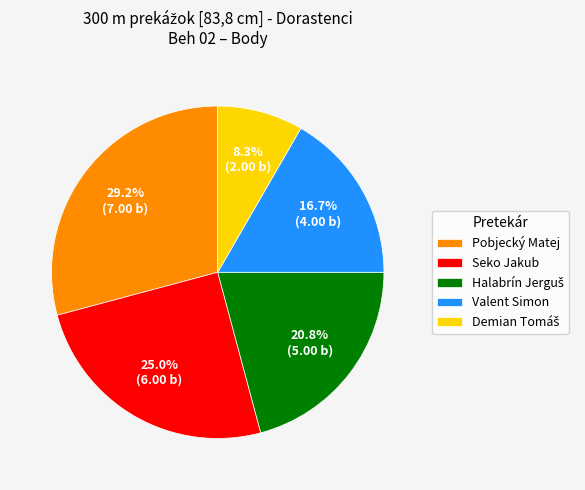

Does any single category account for the majority?

No